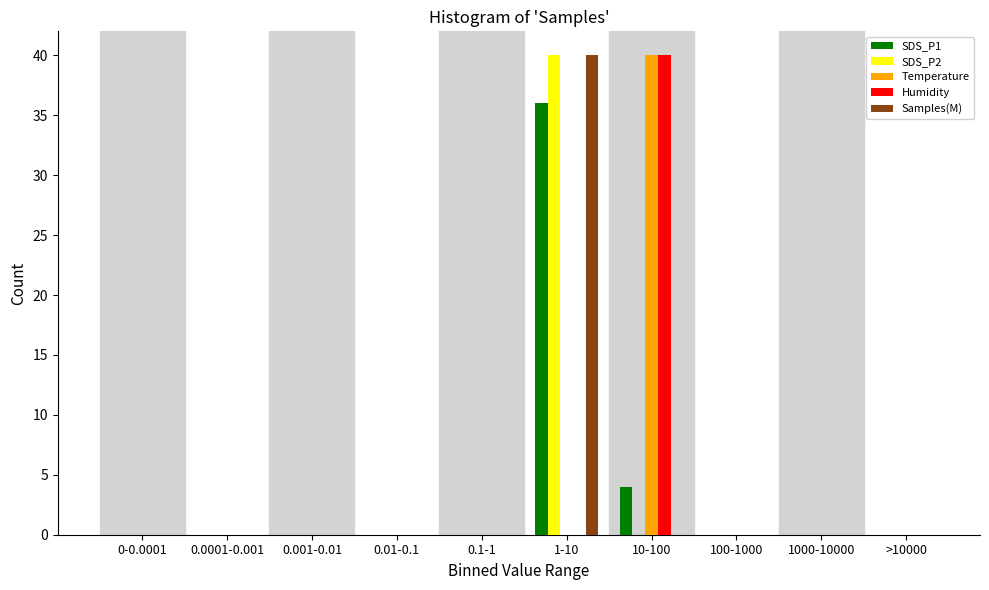

Is the value of SDS_P2 at >10000 greater than the value of SDS_P1 at 10-100?

No